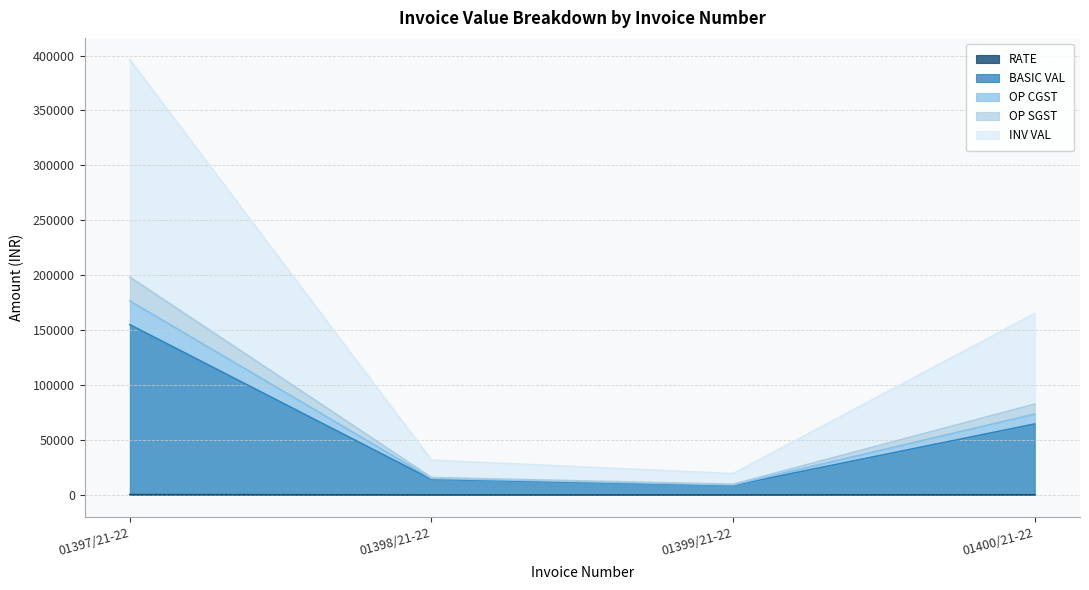

At which category is the sum across all series the highest?

01397/21-22